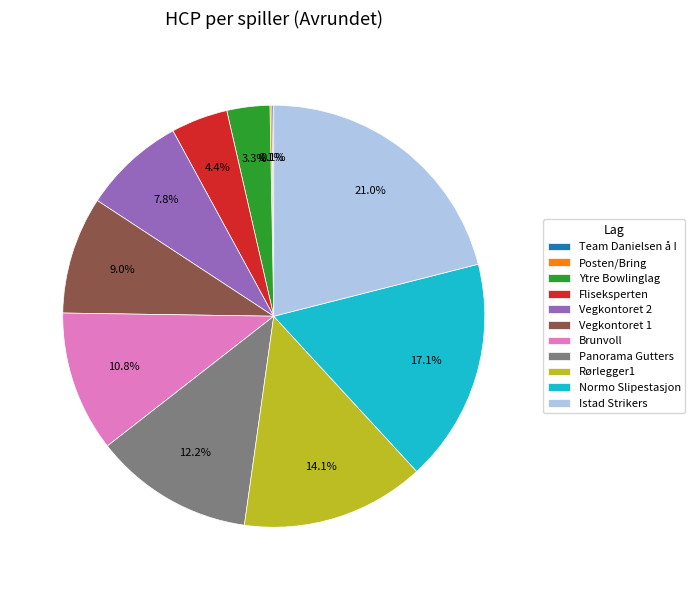

The Istad Strikers slice represents 7% of the pie. True or false?

False